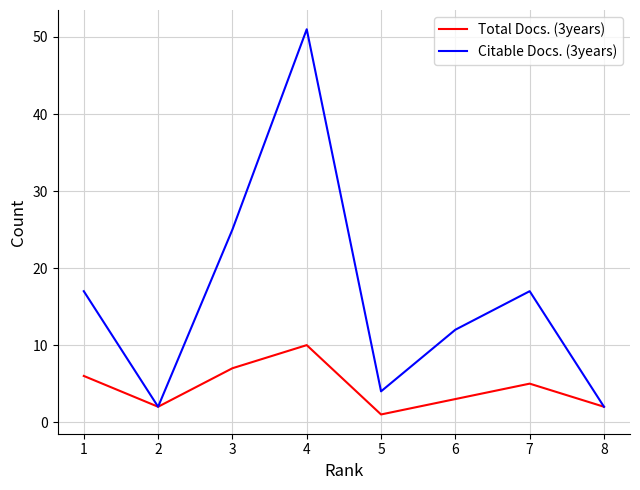

Which category has the highest value in the Total Docs. (3years) series?

4